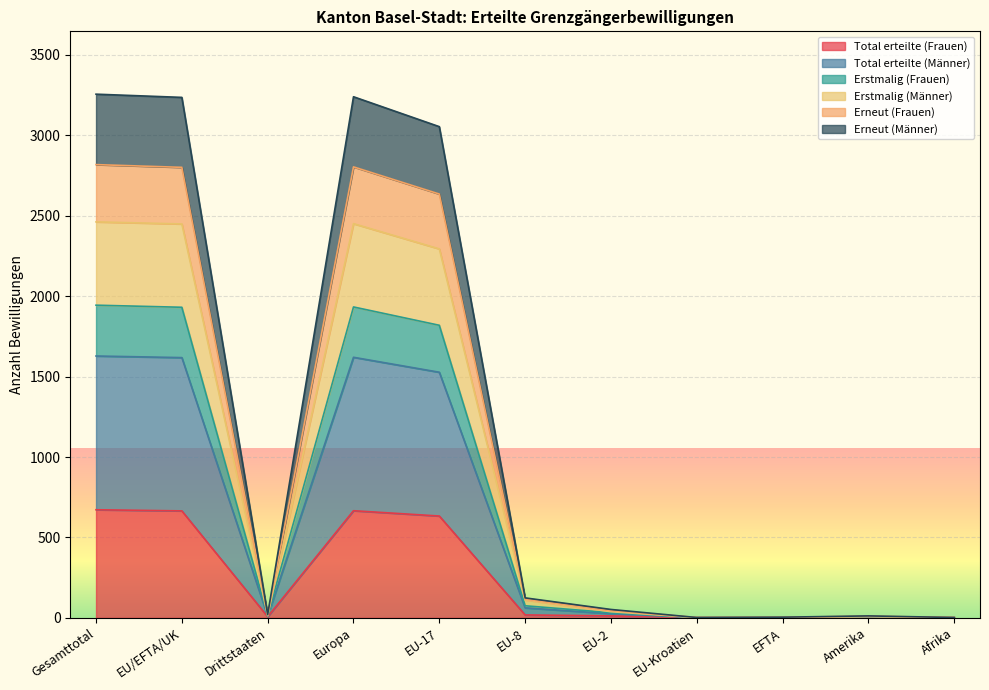

True or false: Total erteilte (Frauen) has a value of 672 at Gesamttotal.

True